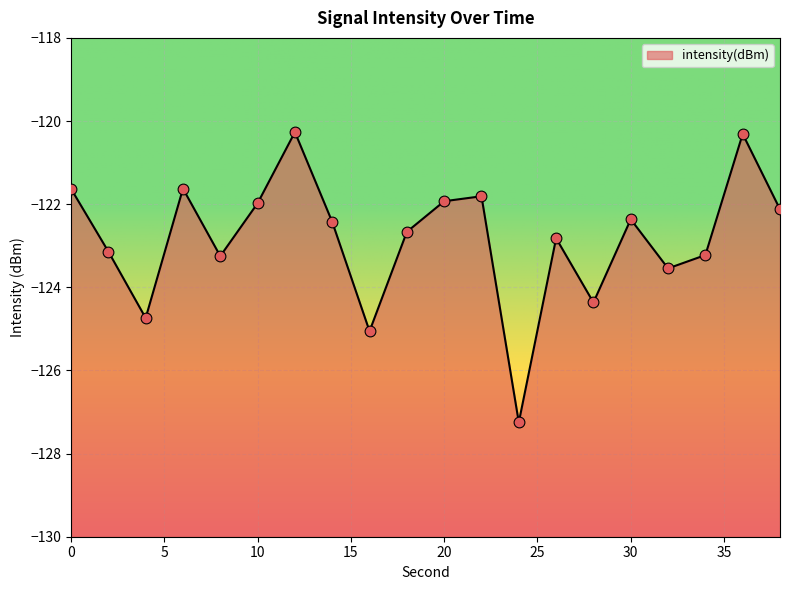

Between 8 and 26, which is larger?

26